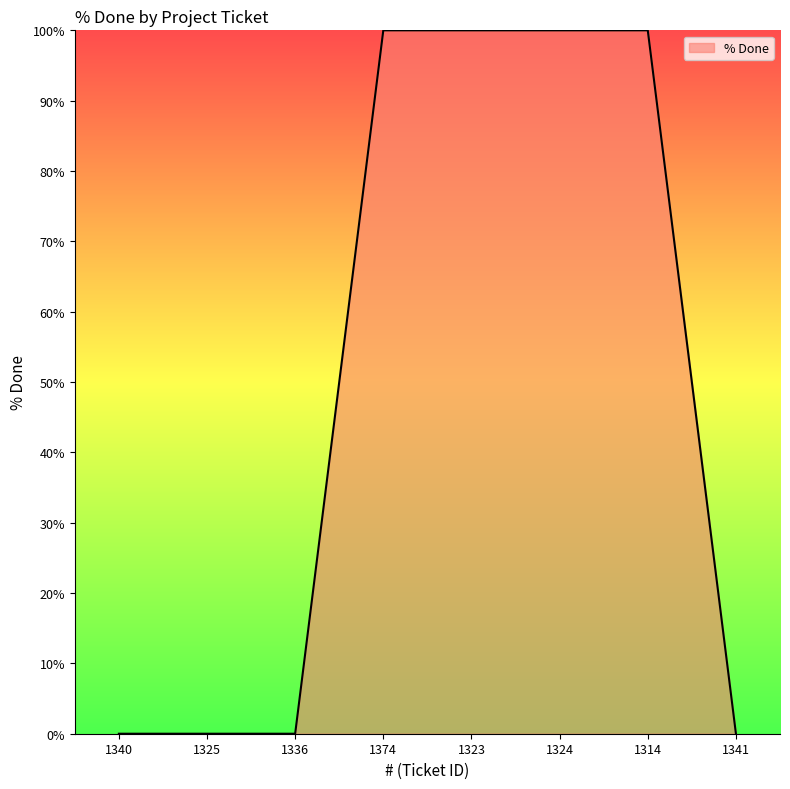

What is the average value?

50